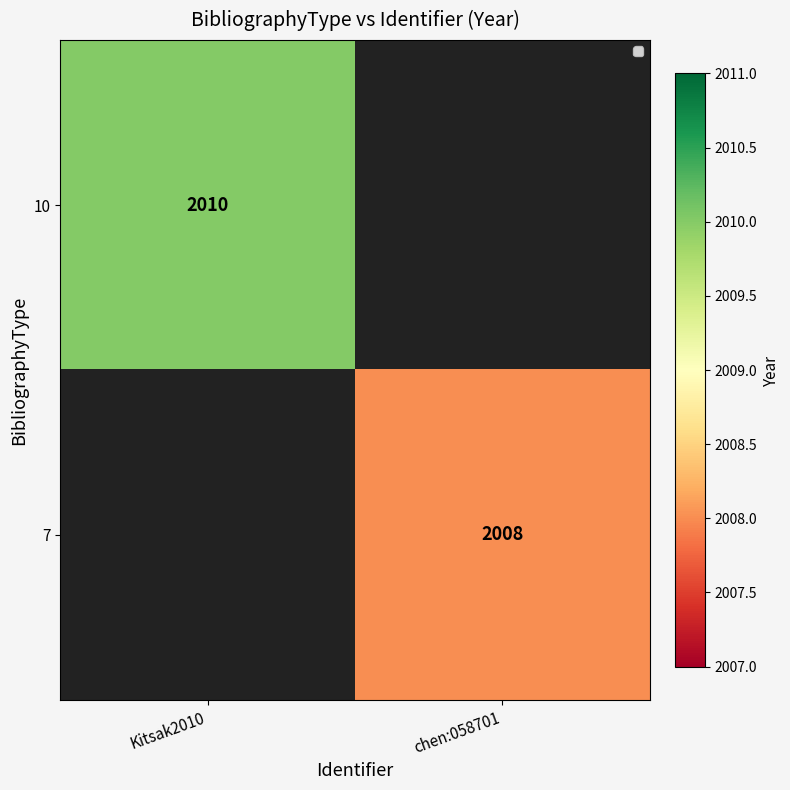

The value of 10 at Kitsak2010 is 2010. True or false?

True